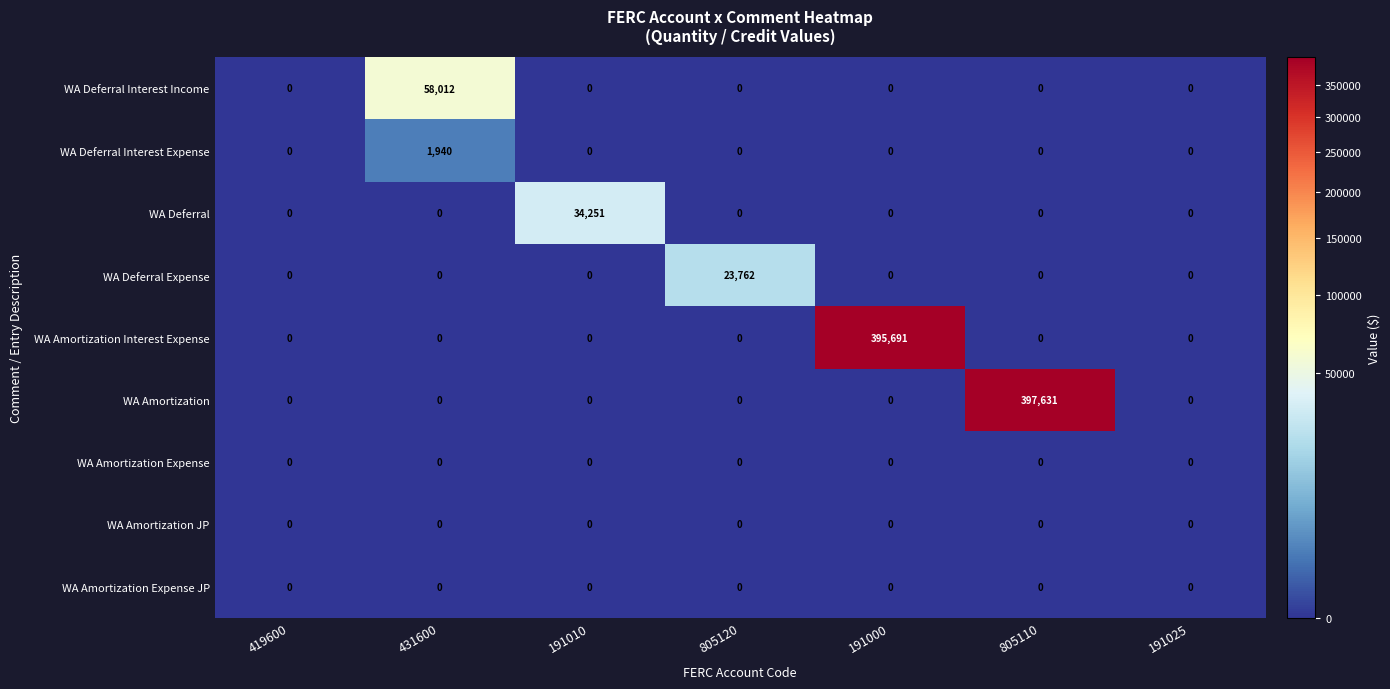

How many distinct data groups are displayed?

9